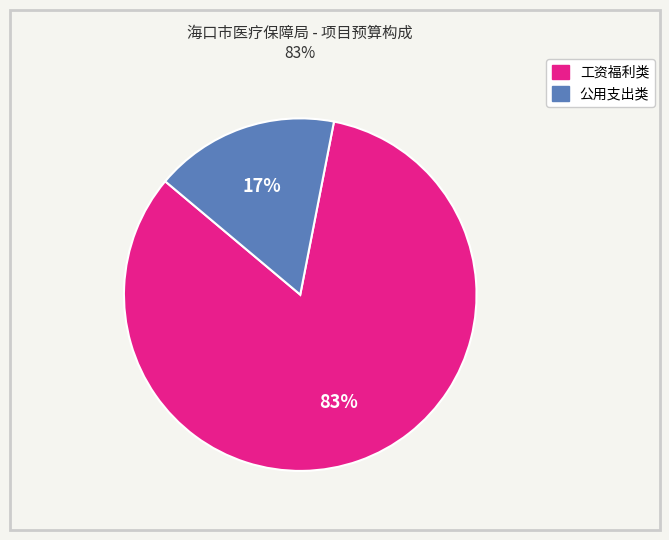

How many slices are in this pie chart?

2